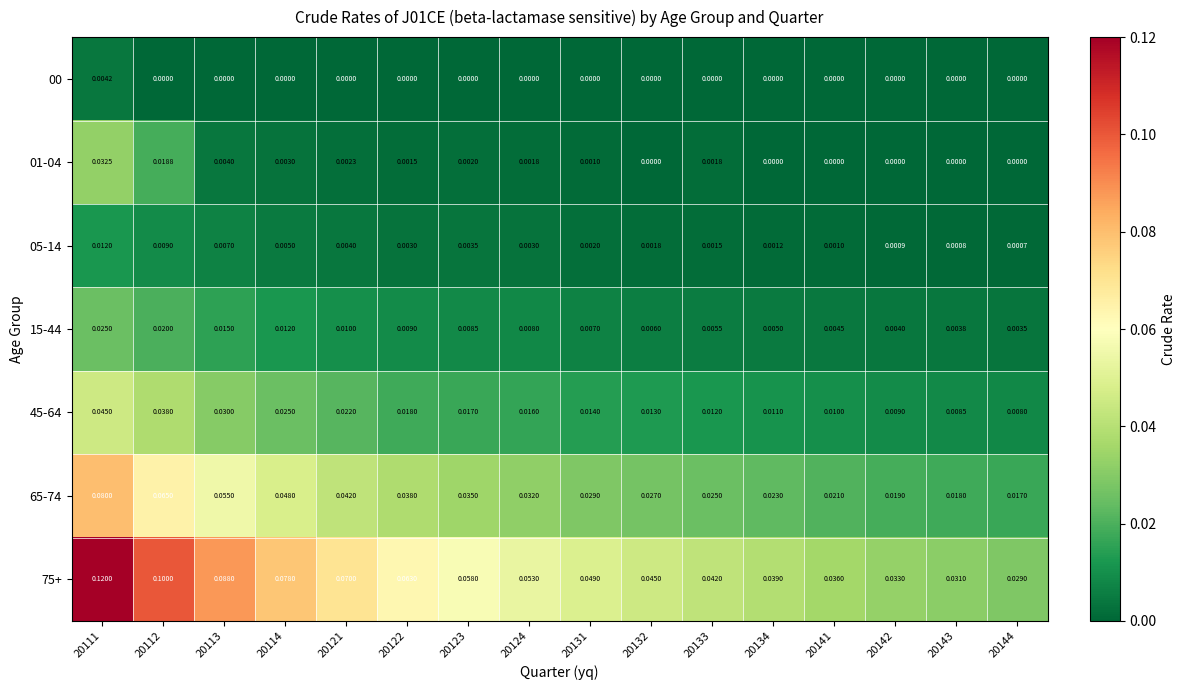

List the series in order of their peak value, lowest first.

00, 05-14, 15-44, 01-04, 45-64, 65-74, 75+